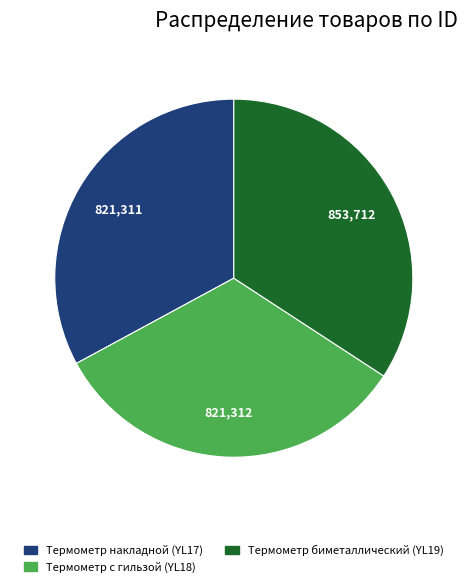

Is Термометр биметаллический (YL19) the majority of the pie?

No